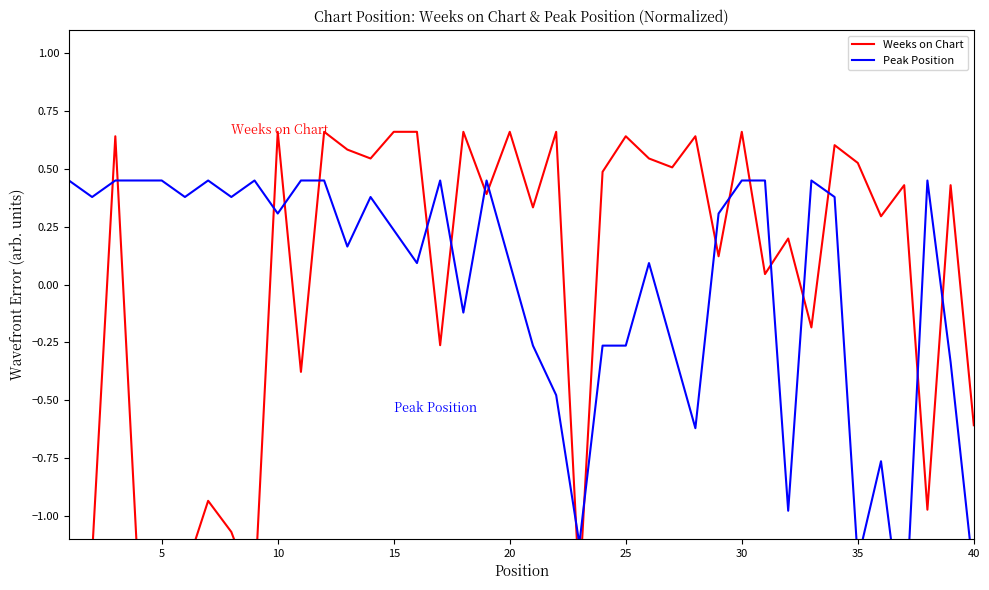

How many lines are shown in the chart?

2